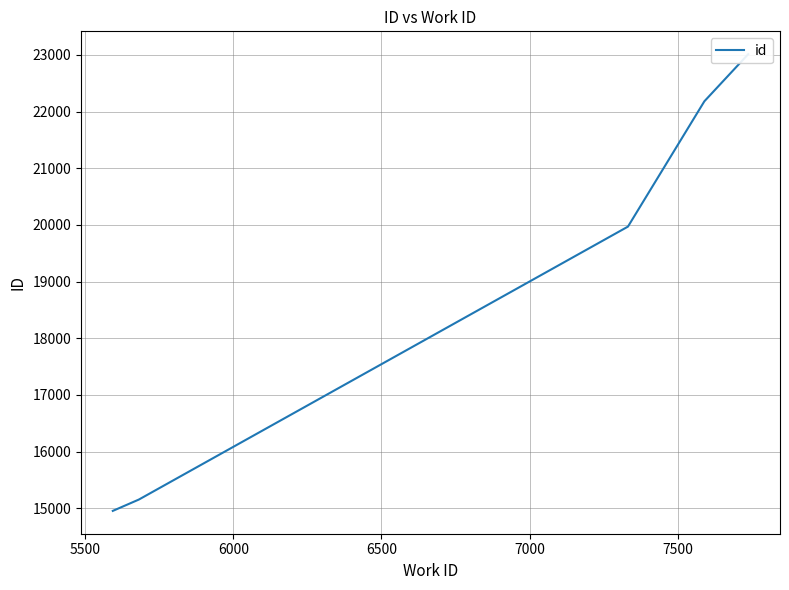

Between 5500 and 6500, which is larger?

6500